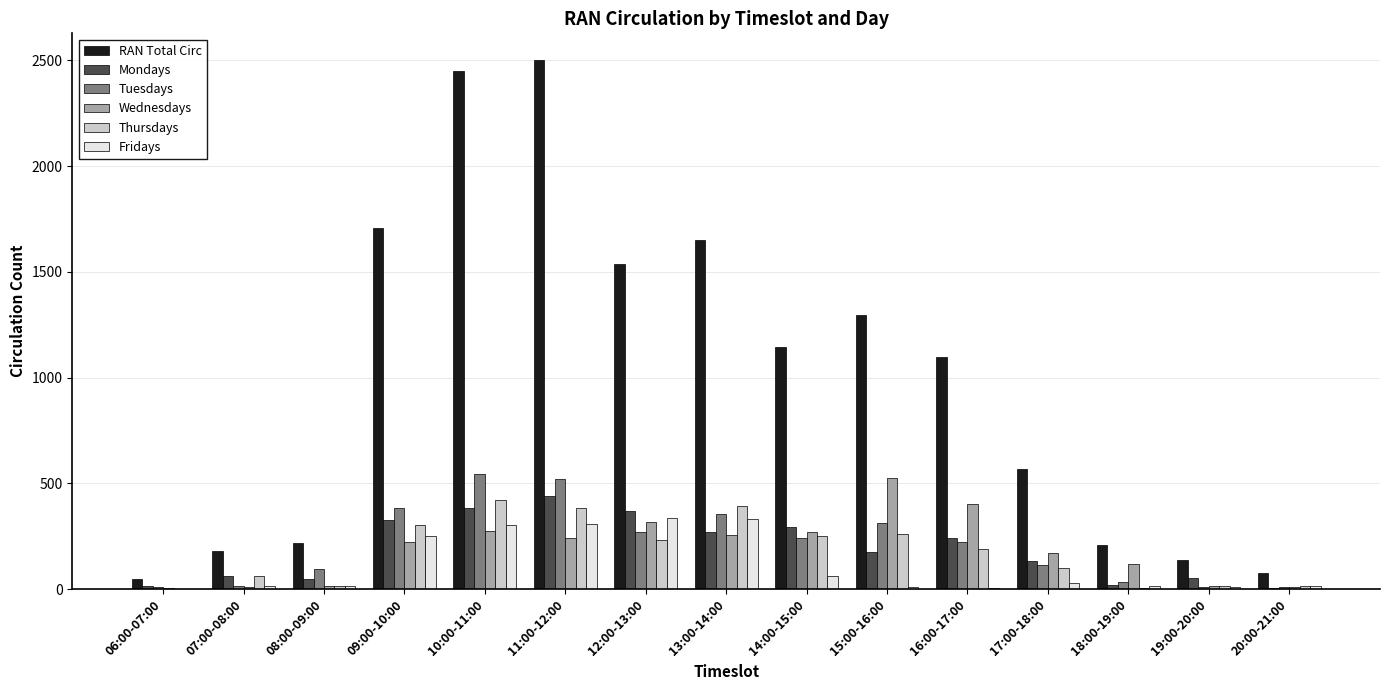

What is the highest value of the Wednesdays series?

524